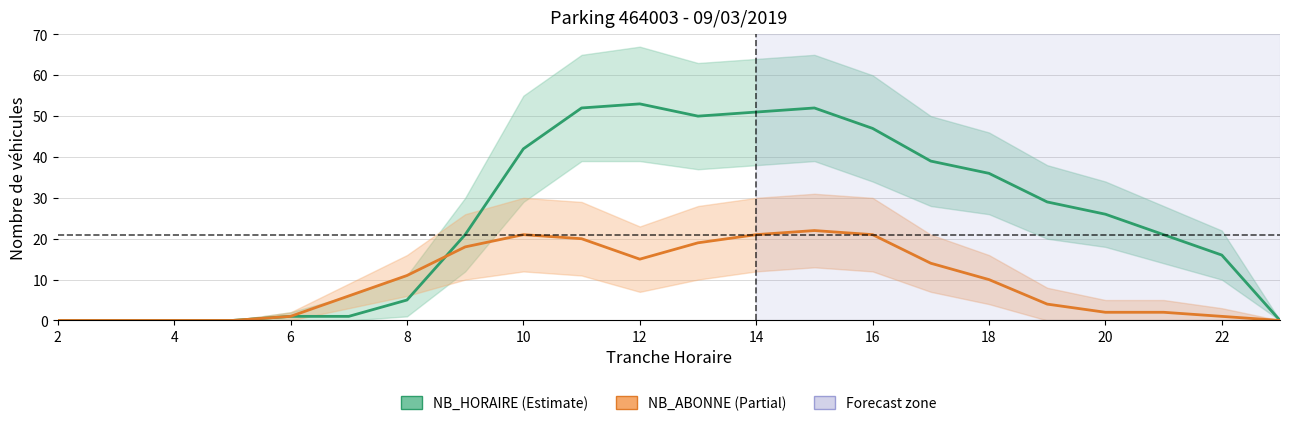

List the series in order of their overall mean, lowest first.

NB_ABONNE, NB_HORAIRE